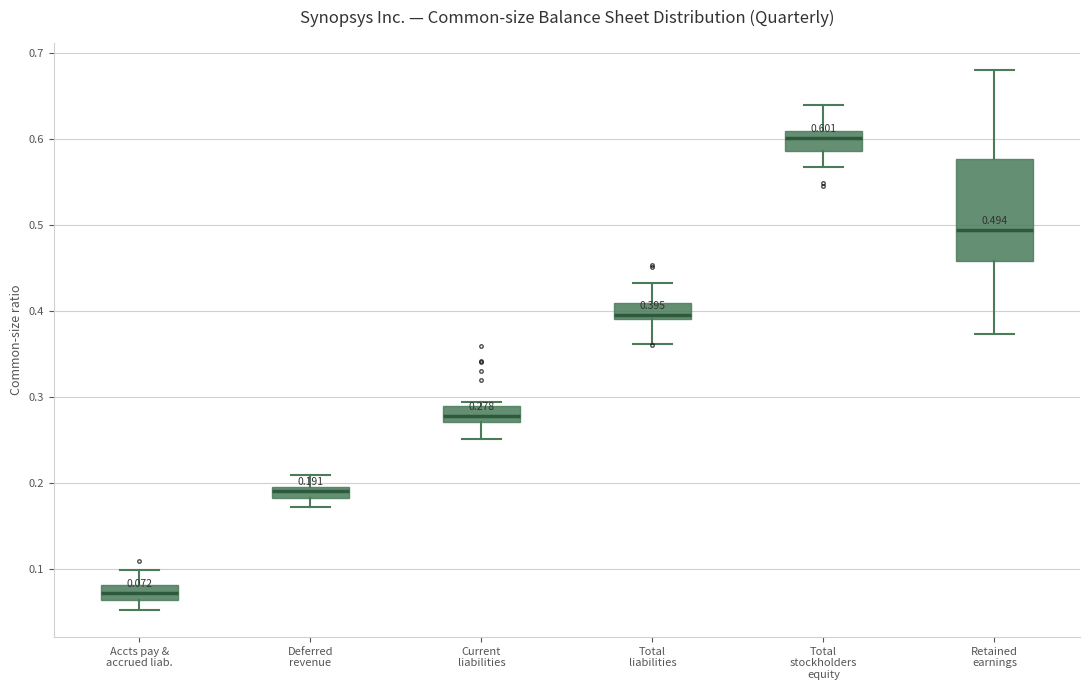

Which box is the tallest, from its lower edge to its upper edge?

Retained earnings